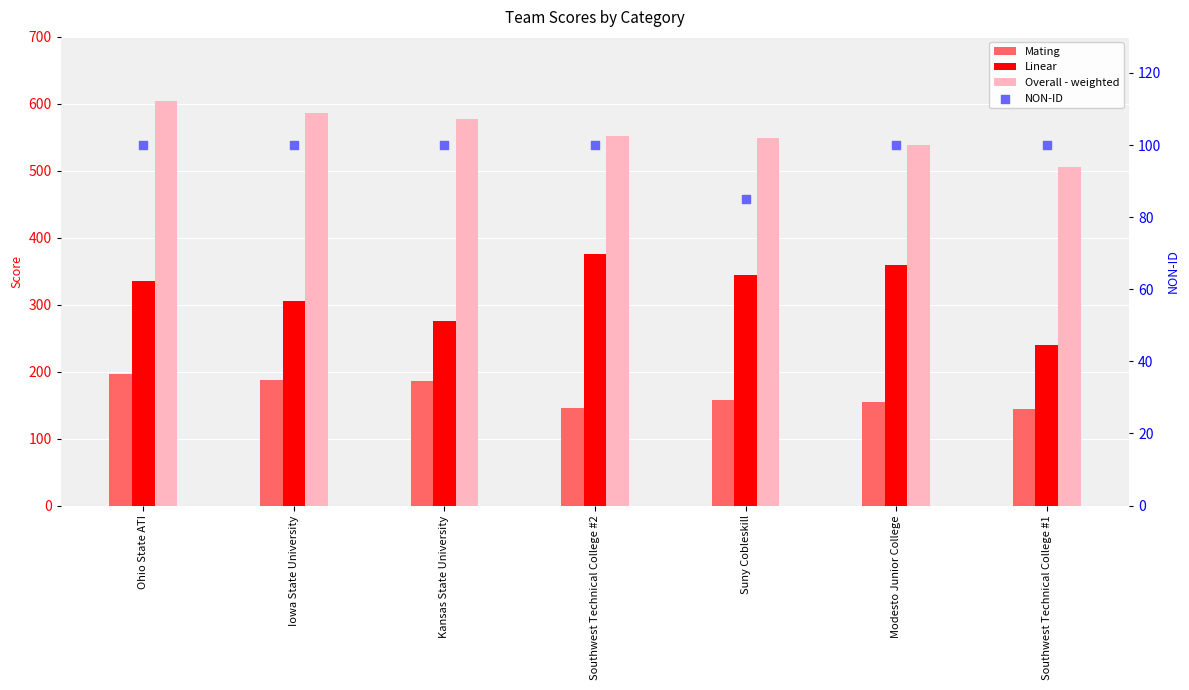

At how many categories does at least one series exceed 534?

6